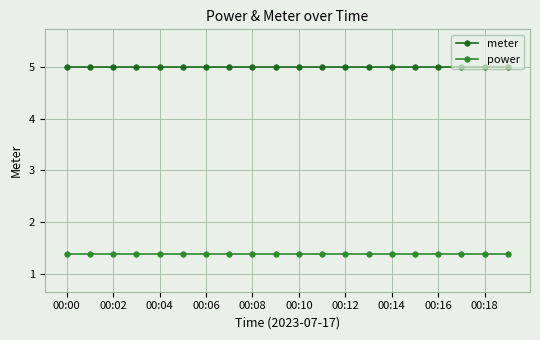

What is the maximum value for power?

1.4